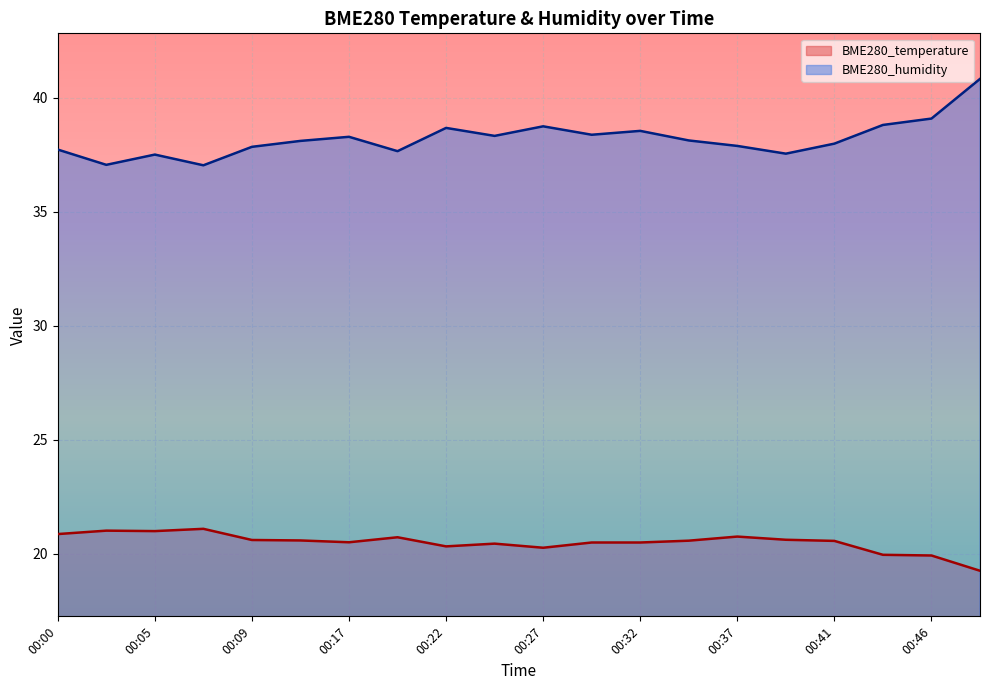

What is the minimum value for BME280_humidity?

37.0